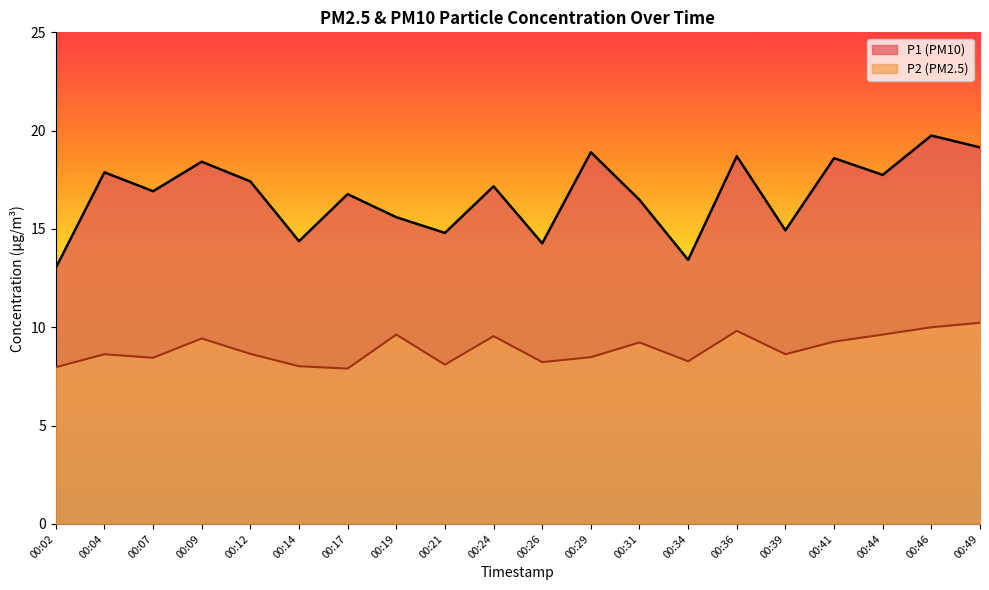

Where is the first local maximum for P2?

00:04